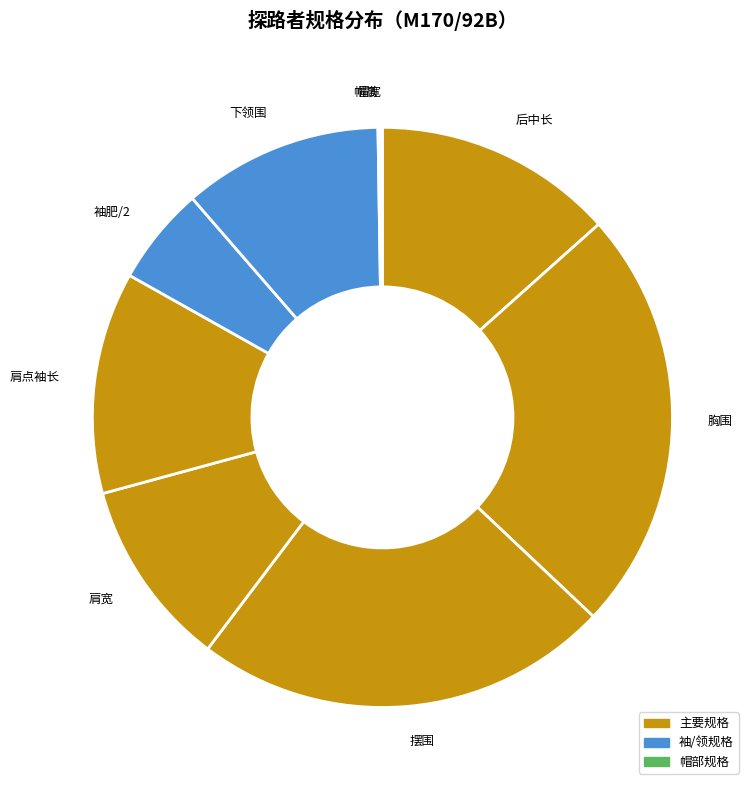

Is 肩宽 the majority of the pie?

No